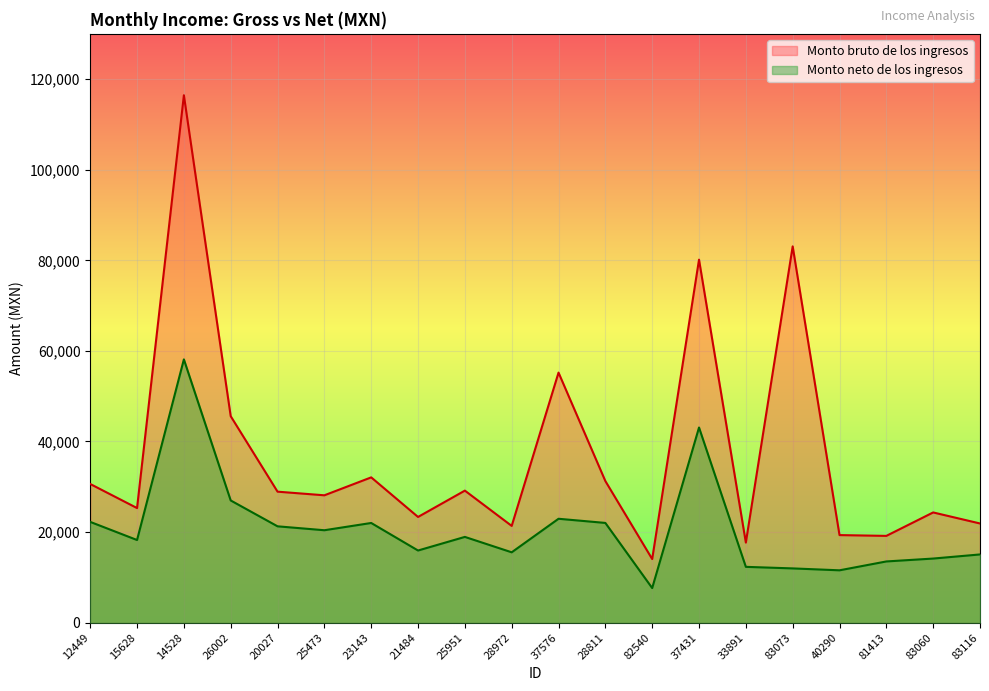

Reading left to right, list all the values displayed in this chart.

Monto bruto de los ingresos: 30614.3	25297.5	116443.7	45581.3	28918.8	28116.2	32075.0	23333.8	29150.6	21357.7	55205.4	31261.8	14039.9	80140.5	17678.9	83073.0	19331.0	19155.8	24331.0	21894.7
Monto neto de los ingresos: 22244.9	18243.3	58123.5	26976.8	21266.9	20402.3	22004.5	15925.2	18928.7	15529.3	22934.5	22015.8	7634.8	43083.2	12318.8	11975.6	11553.6	13510.8	14149.9	15057.6